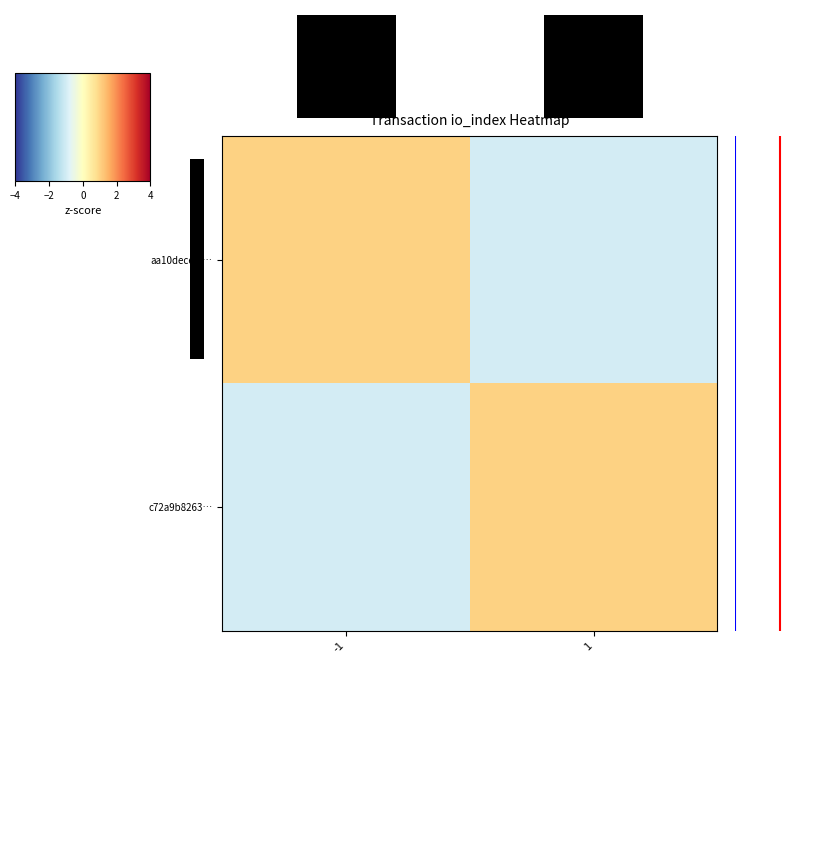

At 1, list the series in order from largest to smallest.

c72a9b8263…, aa10decef9…